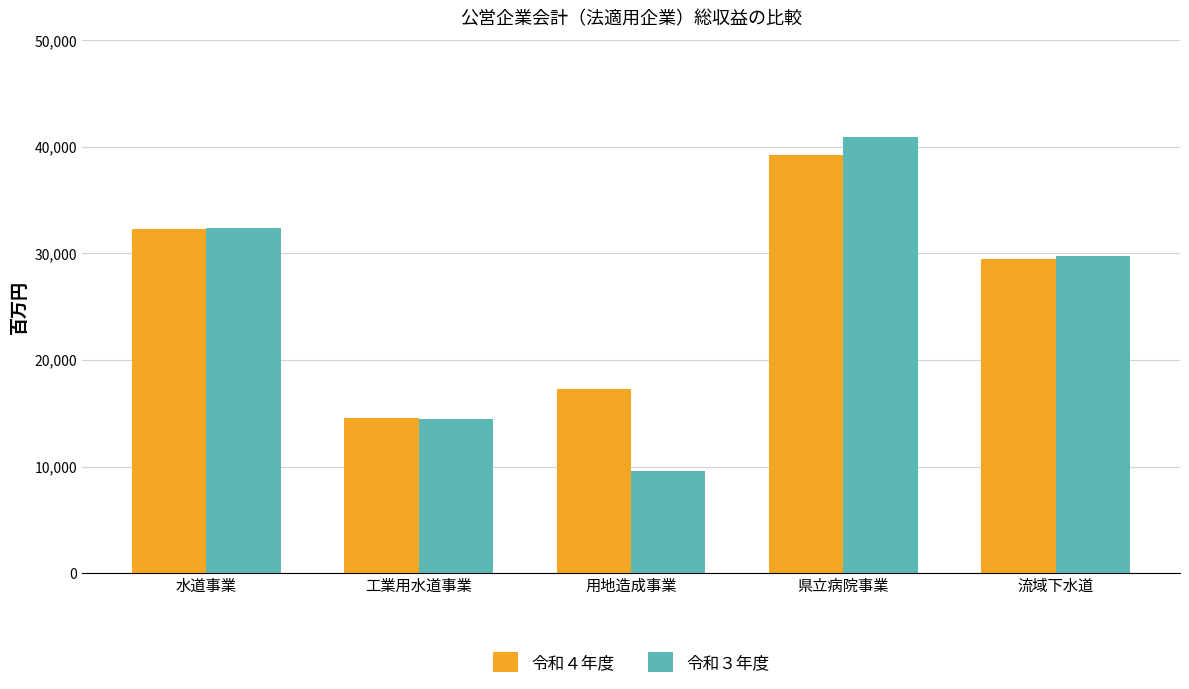

Which series has the largest total across all categories?

令和４年度